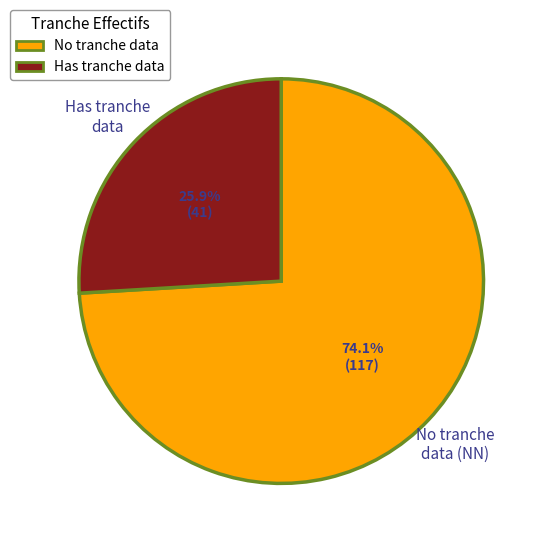

Does any single category account for the majority?

Yes